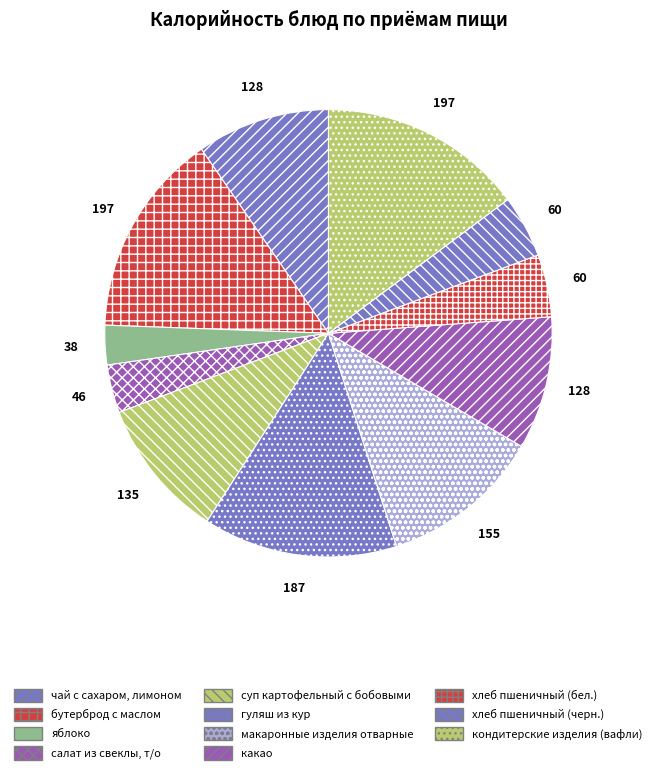

Rank the categories by value from highest to lowest.

бутерброд с маслом, кондитерские изделия (вафли), гуляш из кур, макаронные изделия отварные, суп картофельный с бобовыми, чай с сахаром, лимоном, какао, хлеб пшеничный (бел.), хлеб пшеничный (черн.), салат из свеклы, т/о, яблоко